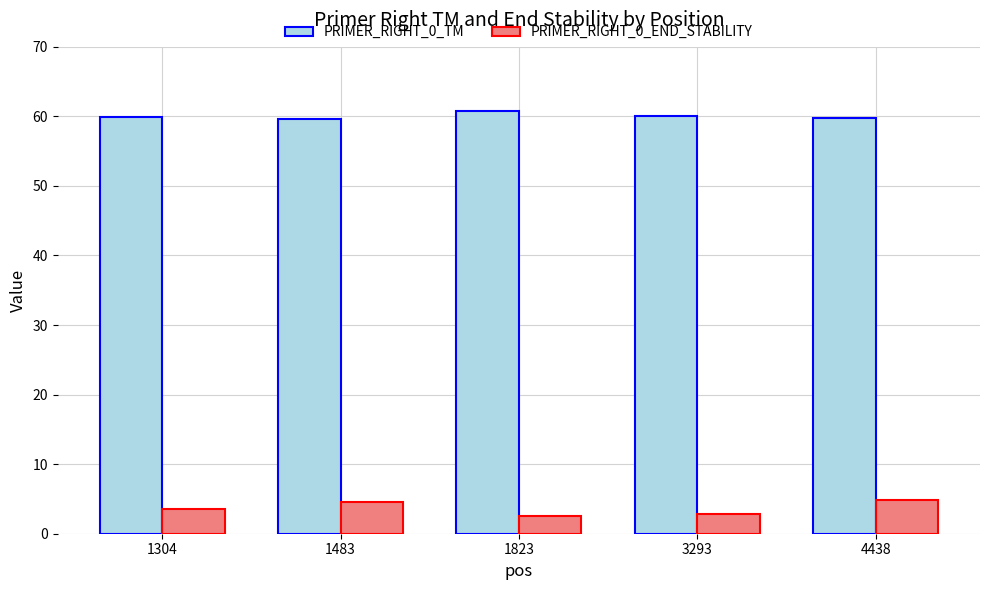

True or false: PRIMER_RIGHT_0_TM has a value of 59.9 at 1304.

True